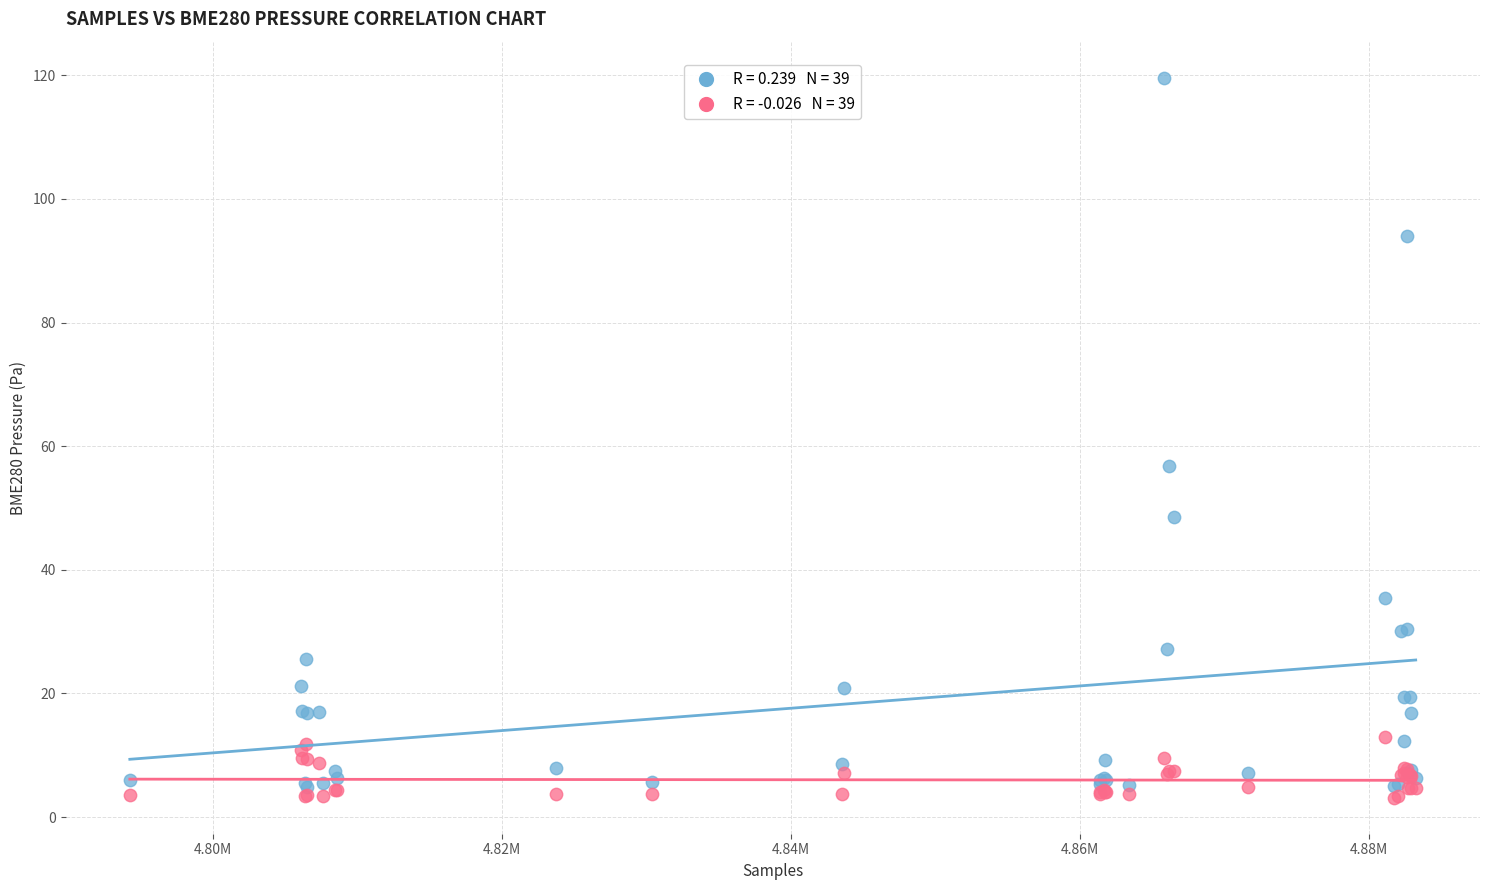

Across all series, what Y value is closest to 61?

56.8